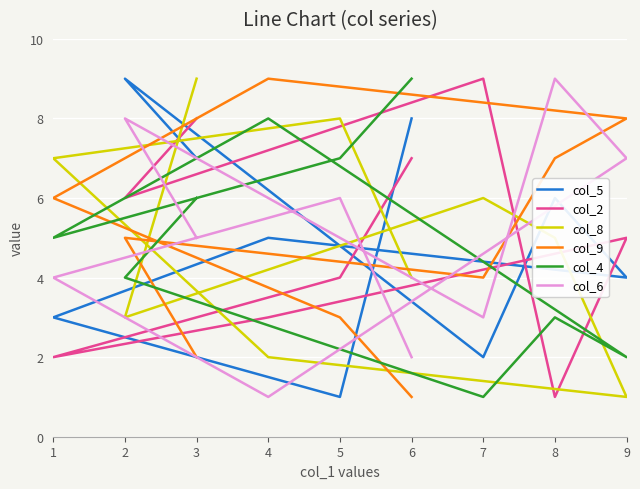

How many interior local valleys does the col_8 series have?

2